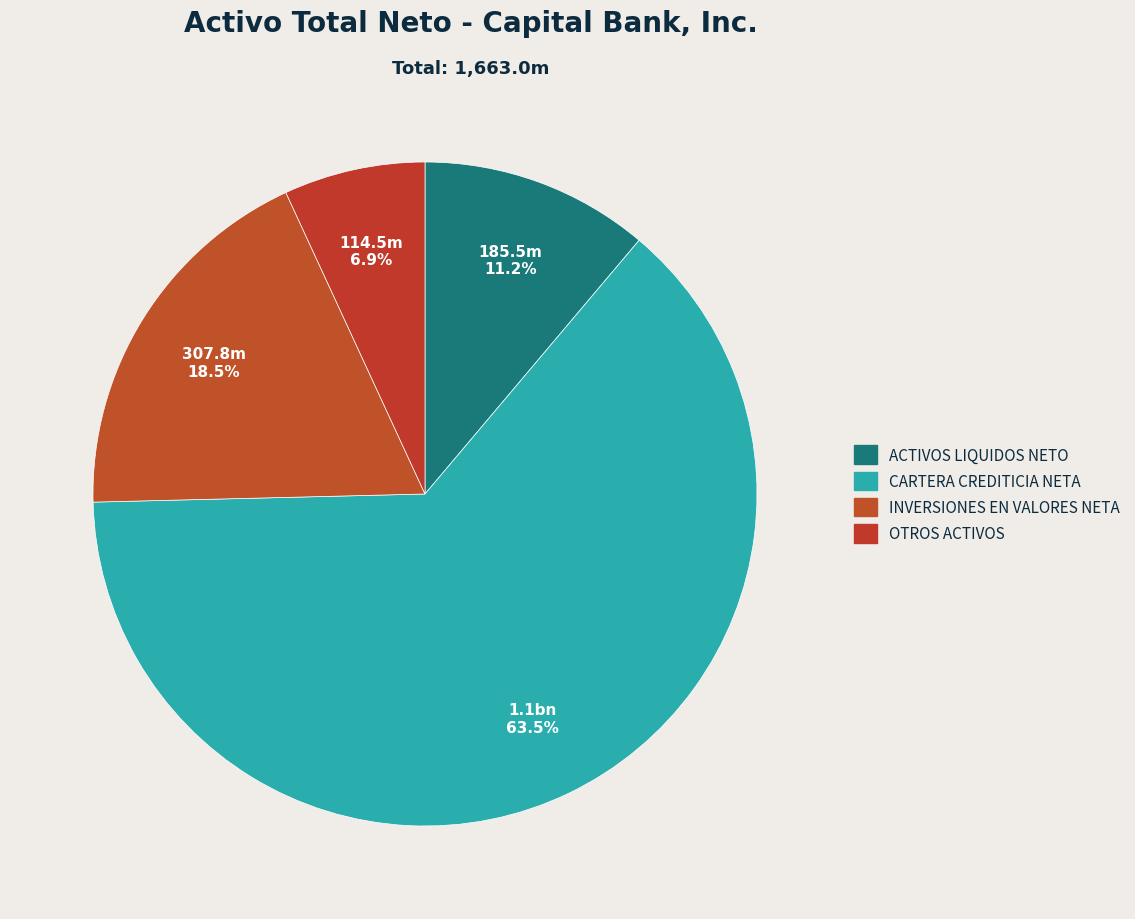

The CARTERA CREDITICIA NETA slice represents 77% of the pie. True or false?

False